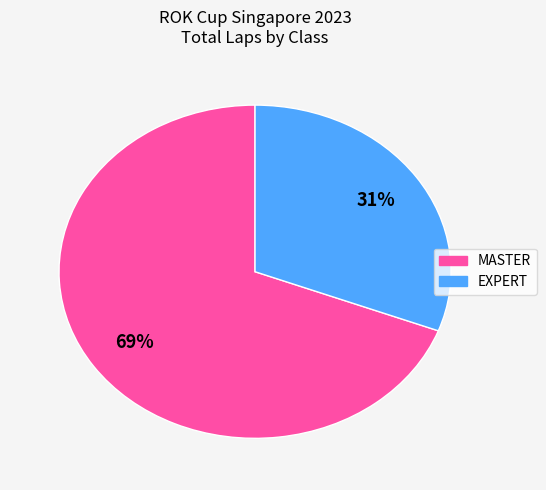

To the nearest percent, what is the average slice percentage?

50%